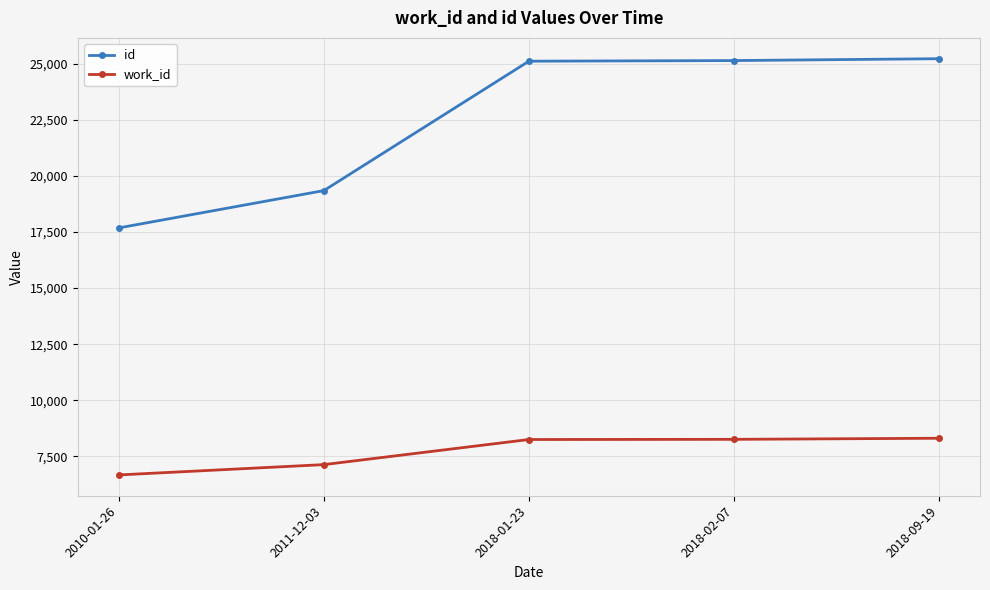

Rank the series by their maximum value, from highest to lowest.

id, work_id